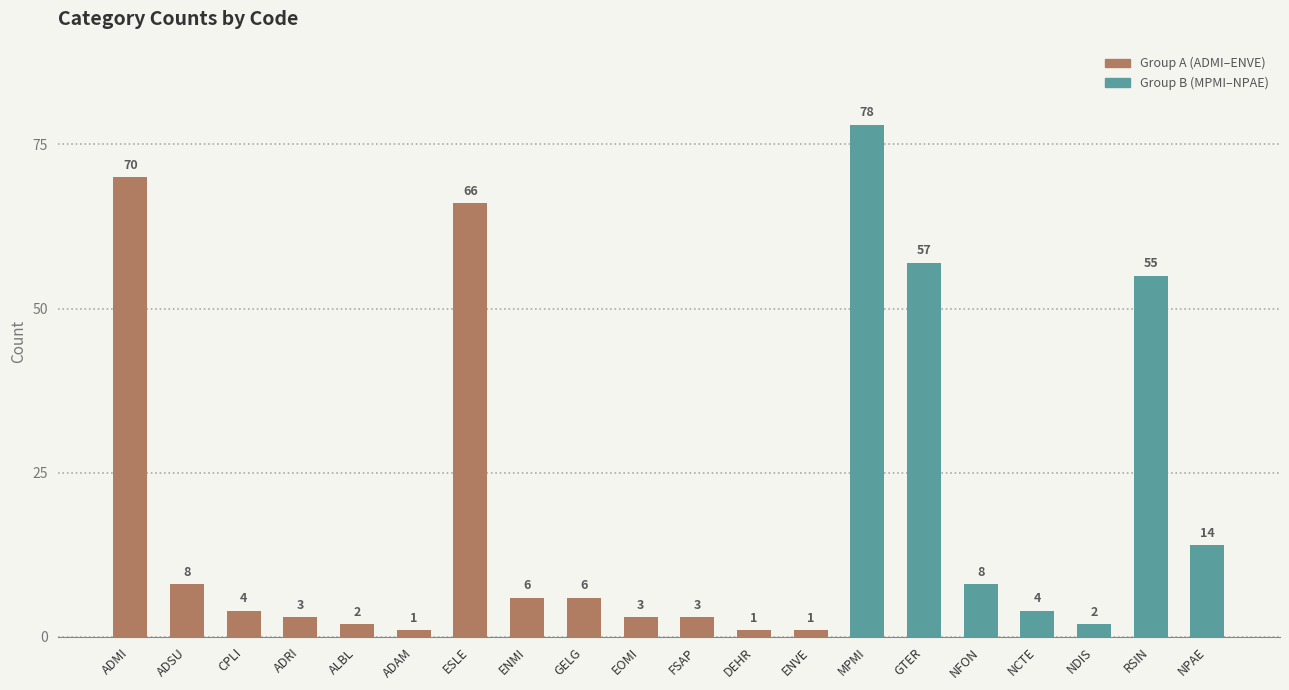

The value at NCTE is 7. True or false?

False